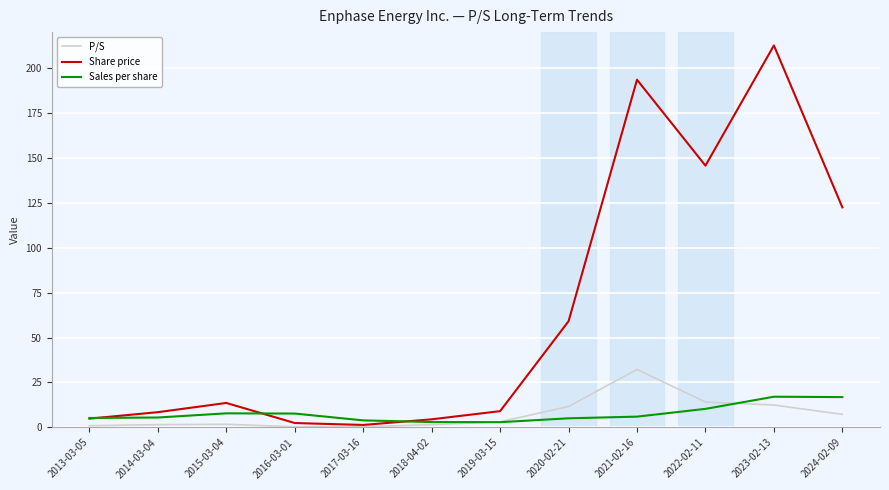

What is the highest value of the Share price series?

212.6